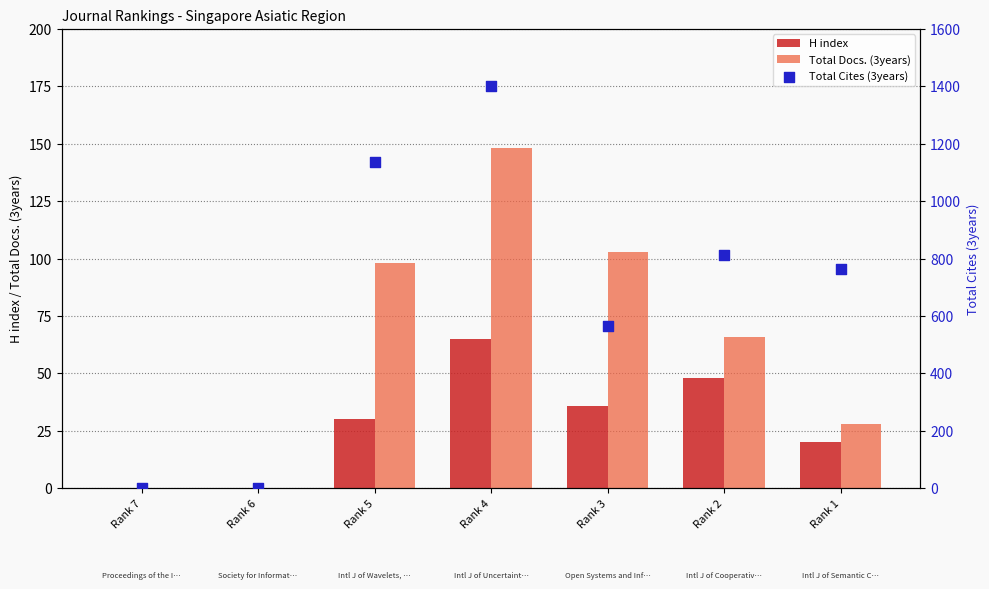

What is the total value across all series at Rank 4?

1614